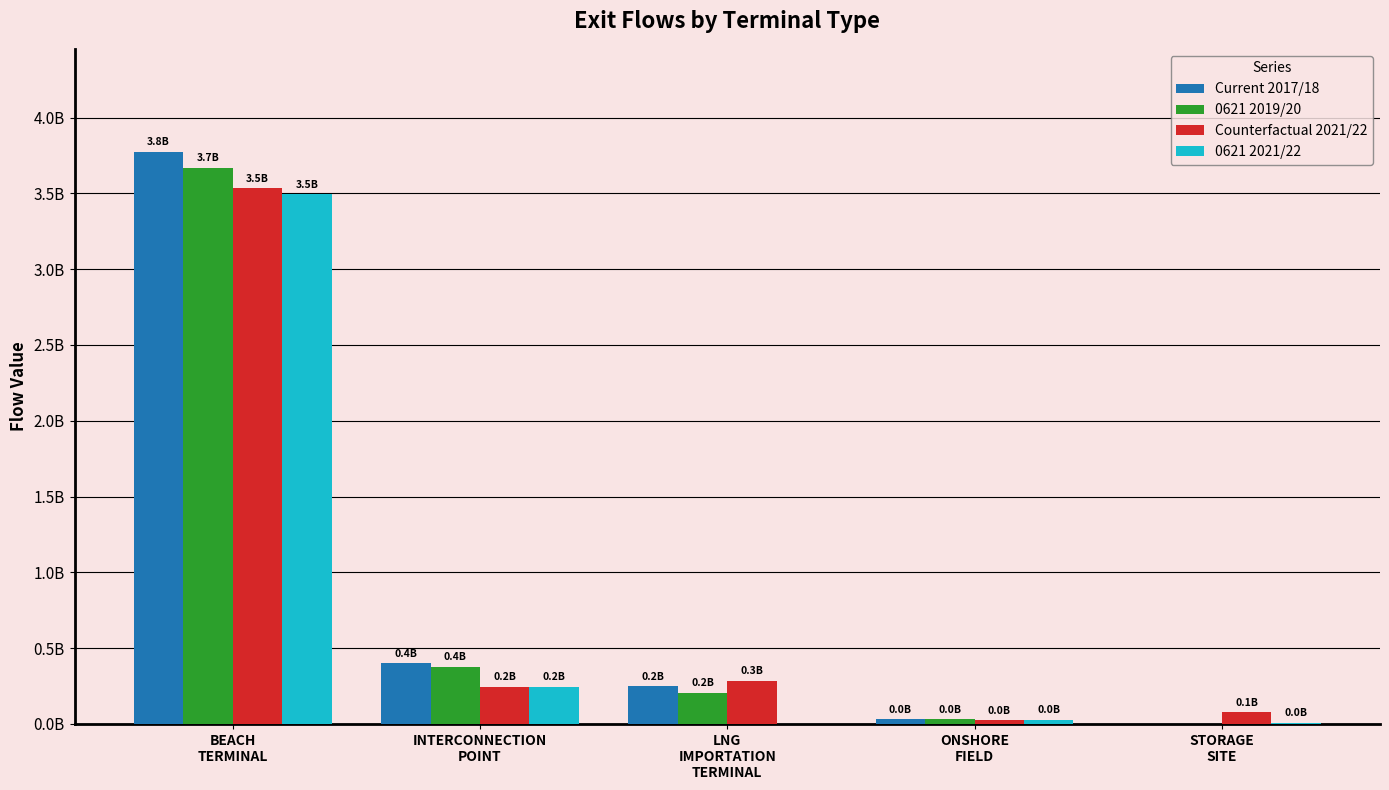

What is the sum of the Current 2017/18 values at INTERCONNECTION
POINT and STORAGE
SITE?

39875804.1